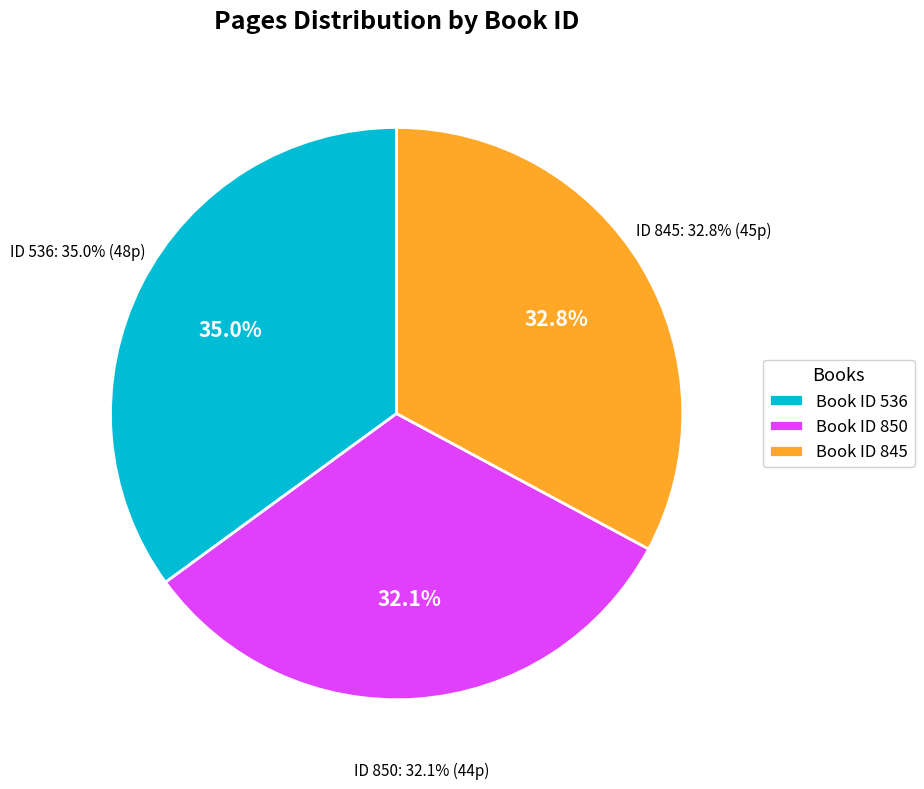

The 845 slice represents 21% of the pie. True or false?

False